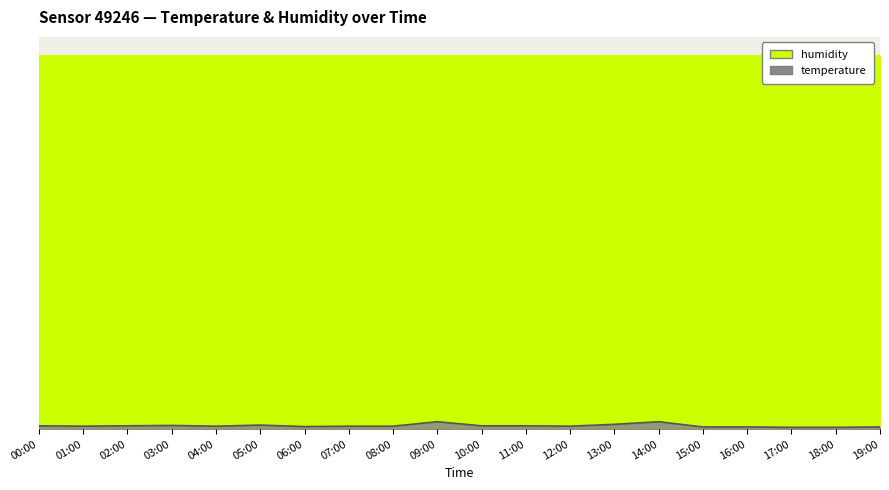

Rank the categories by value from lowest to highest.

17:00, 18:00, 15:00, 16:00, 19:00, 06:00, 01:00, 04:00, 07:00, 08:00, 12:00, 00:00, 02:00, 10:00, 11:00, 03:00, 05:00, 13:00, 09:00, 14:00